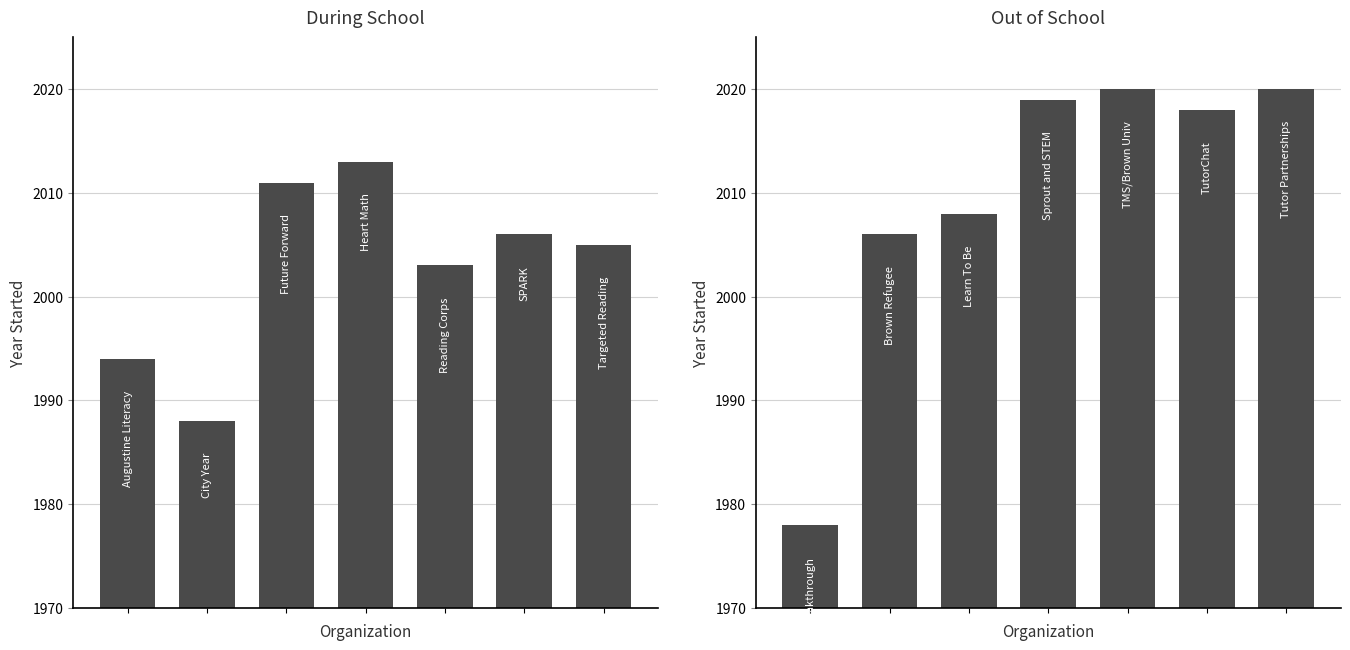

The value of Out of School at 6 is 2020. True or false?

True